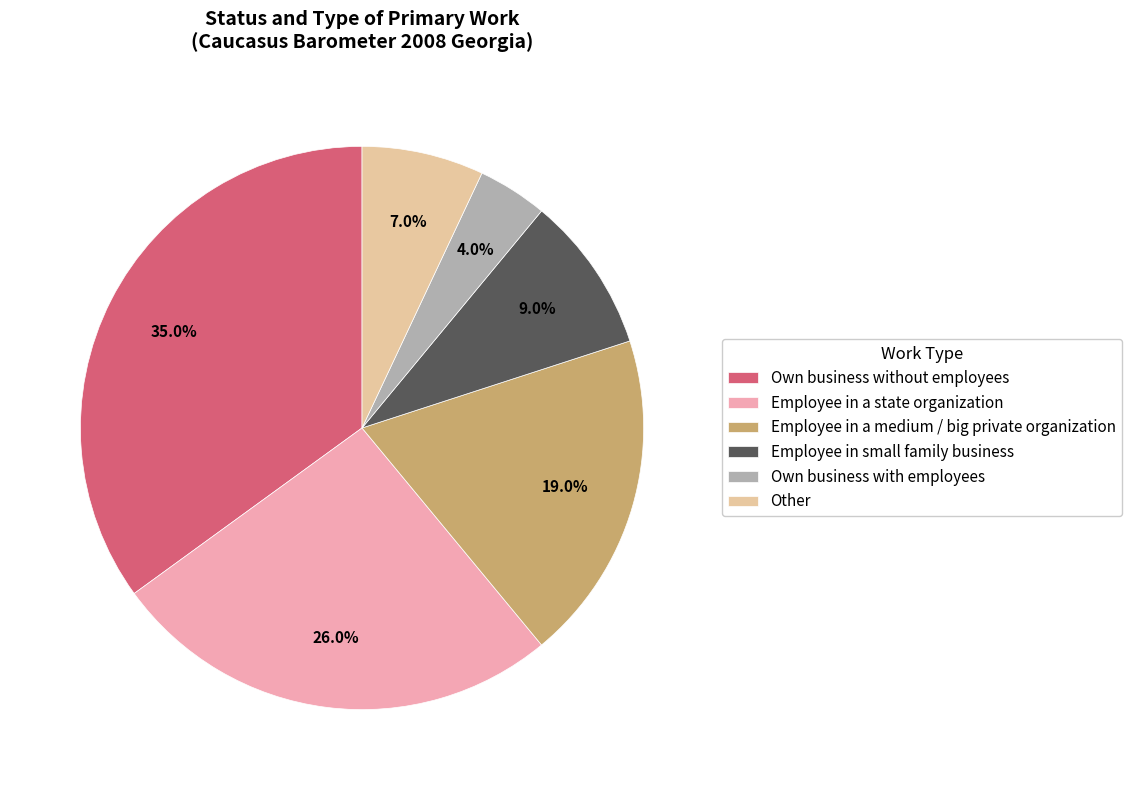

Rank the categories by value from lowest to highest.

Own business with employees, Other, Employee in small family business, Employee in a medium / big private organization, Employee in a state organization, Own business without employees